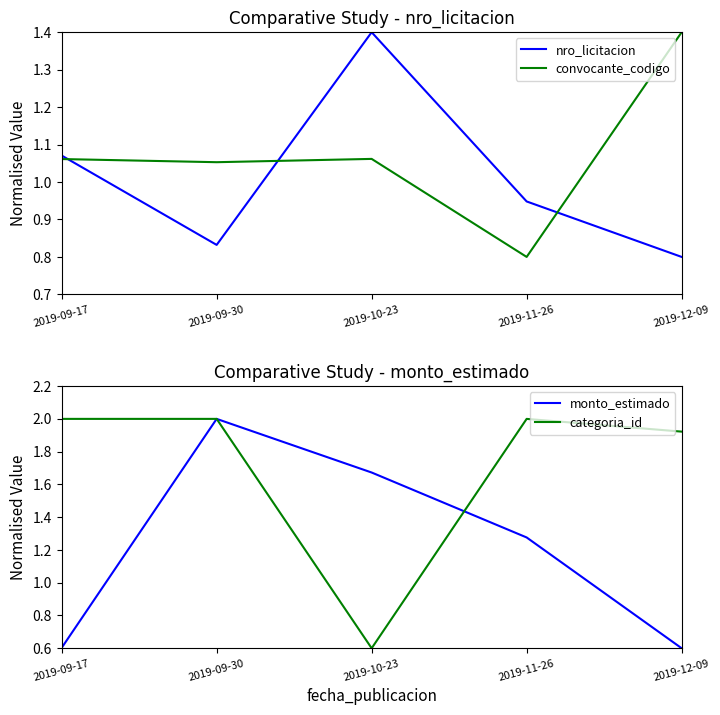

Where is convocante_codigo nearest to the value 1?

2019-09-30